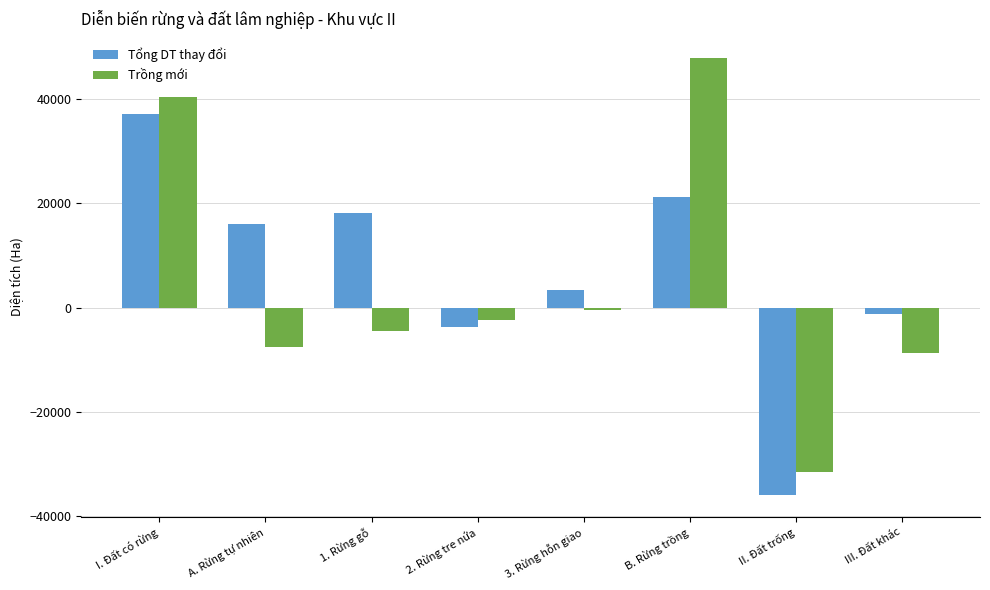

How many positive values does the Trồng mới series have?

2